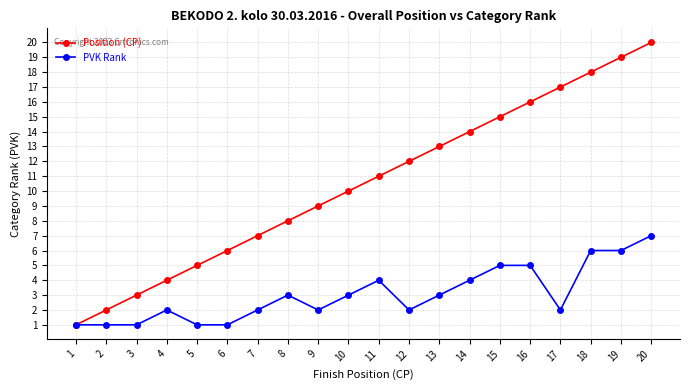

How many categories are shown in the chart?

20